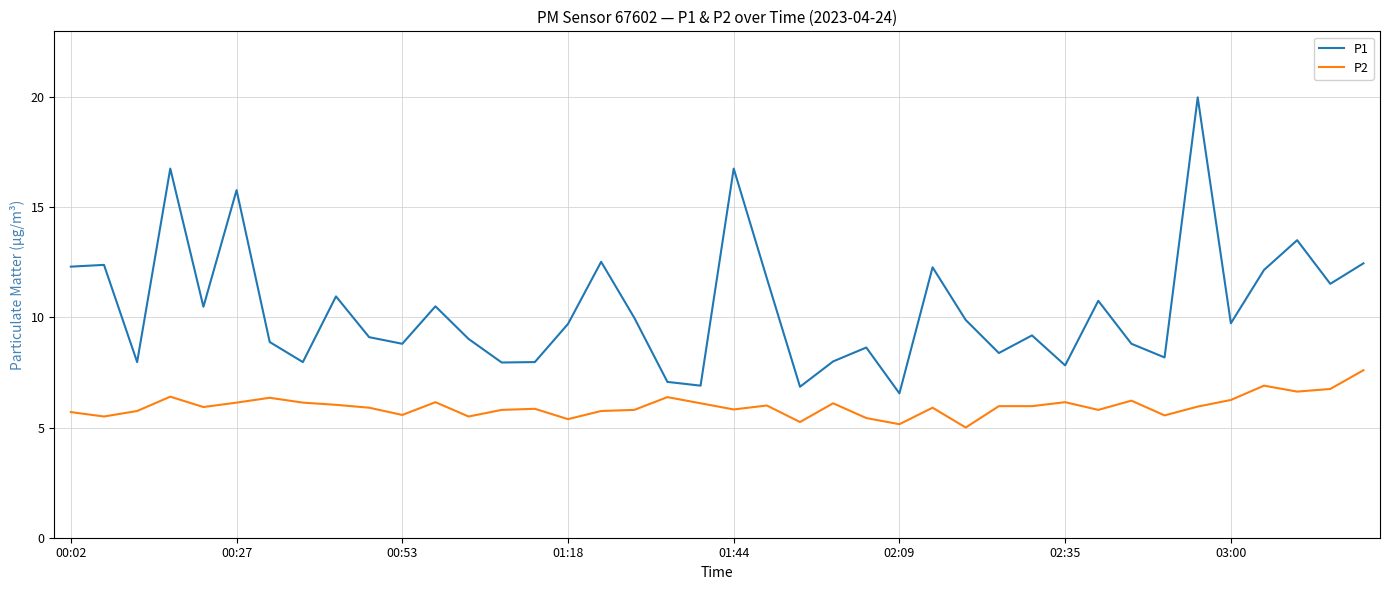

True or false: P2 and P1 cross at least once.

False